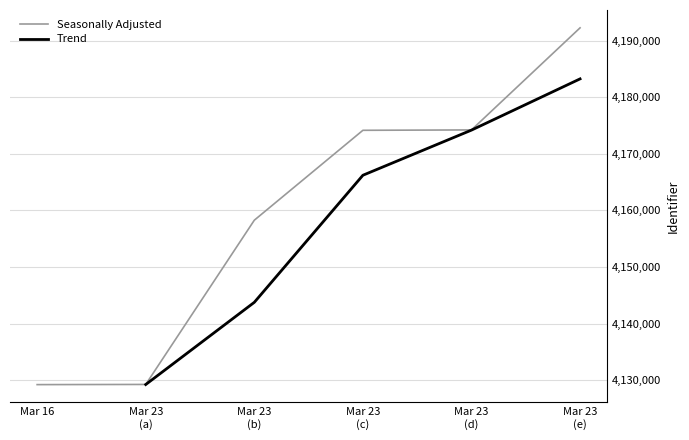

What is the sum of the values at Mar 23 (a) and Mar 23 (e)?

8321522